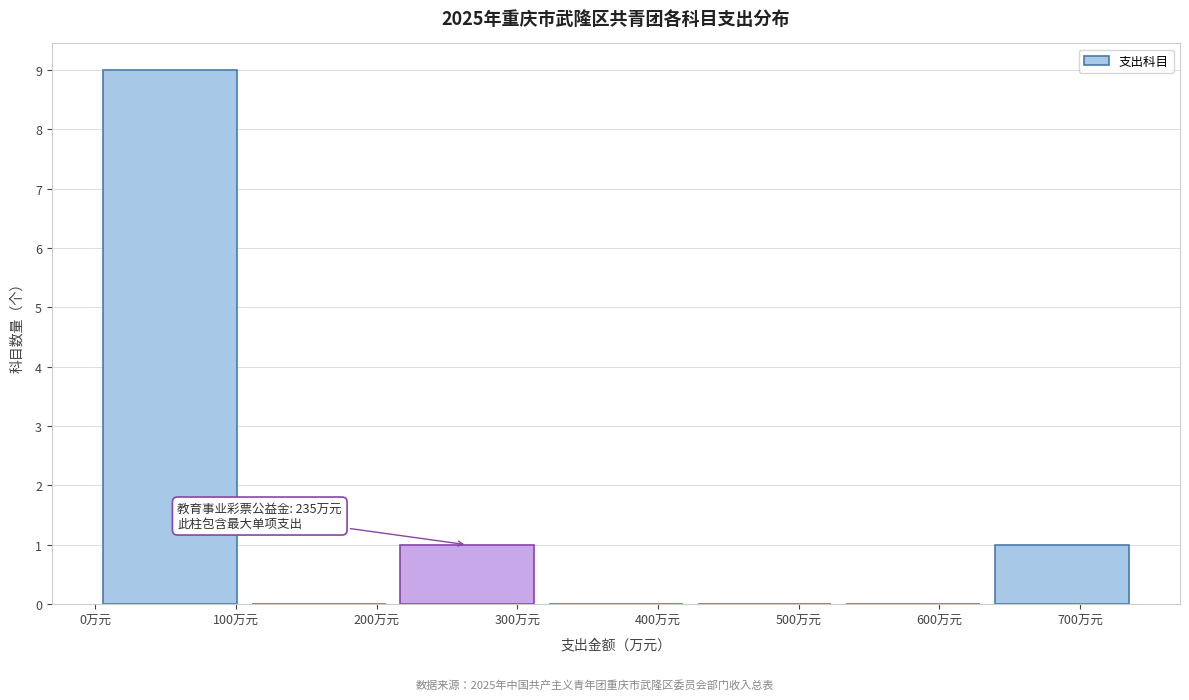

Which range on the x-axis has the tallest bar?

10 to 110